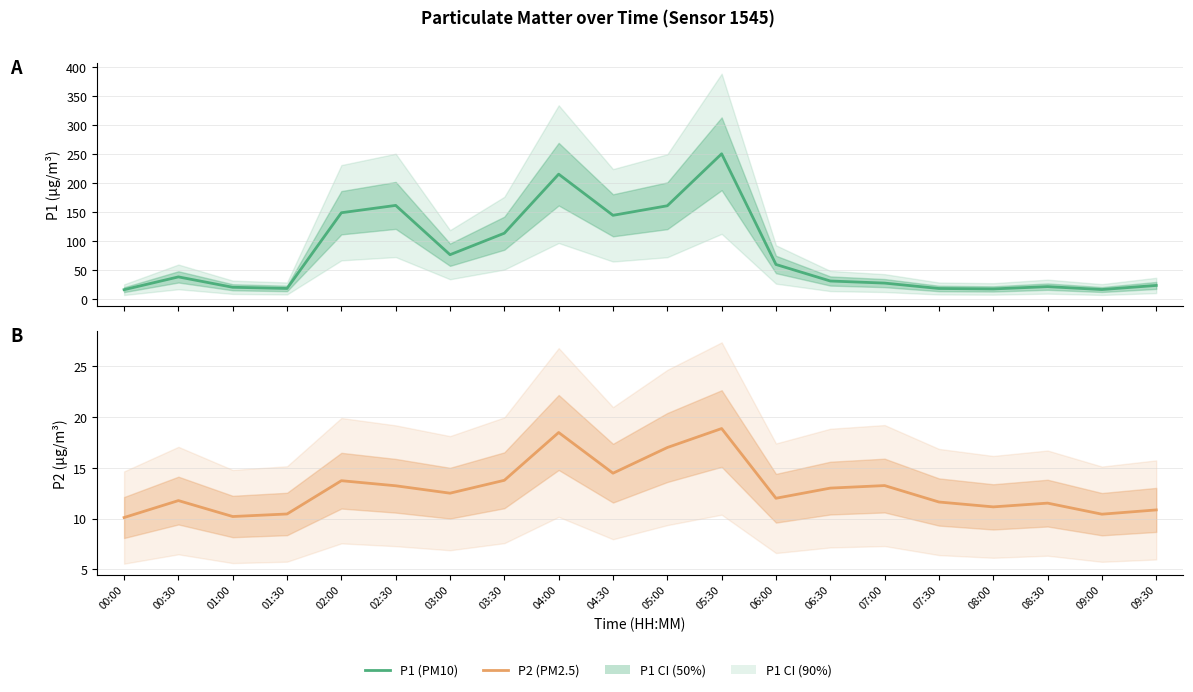

At which category does P1 reach its first local valley?

01:30